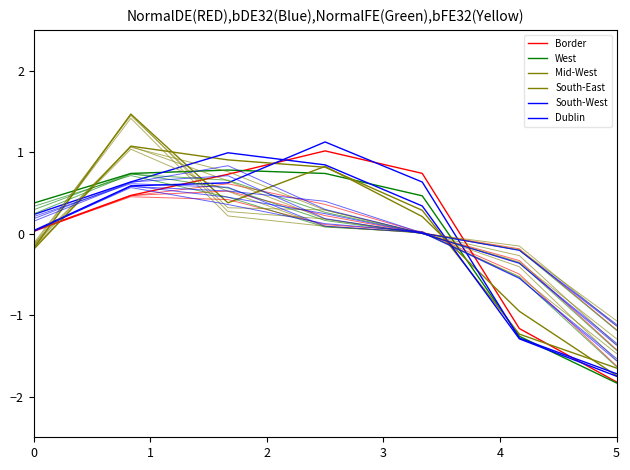

Is this an area chart (filled region under the line)?

No